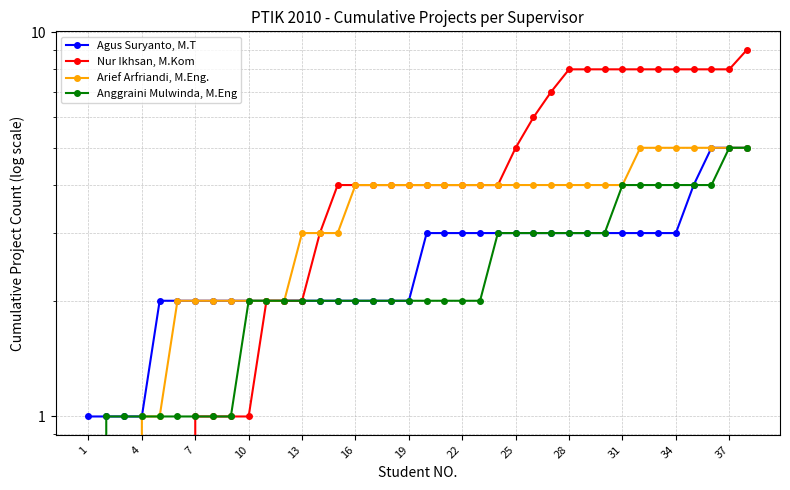

What is the average value of the Agus Suryanto, M.T series?

3